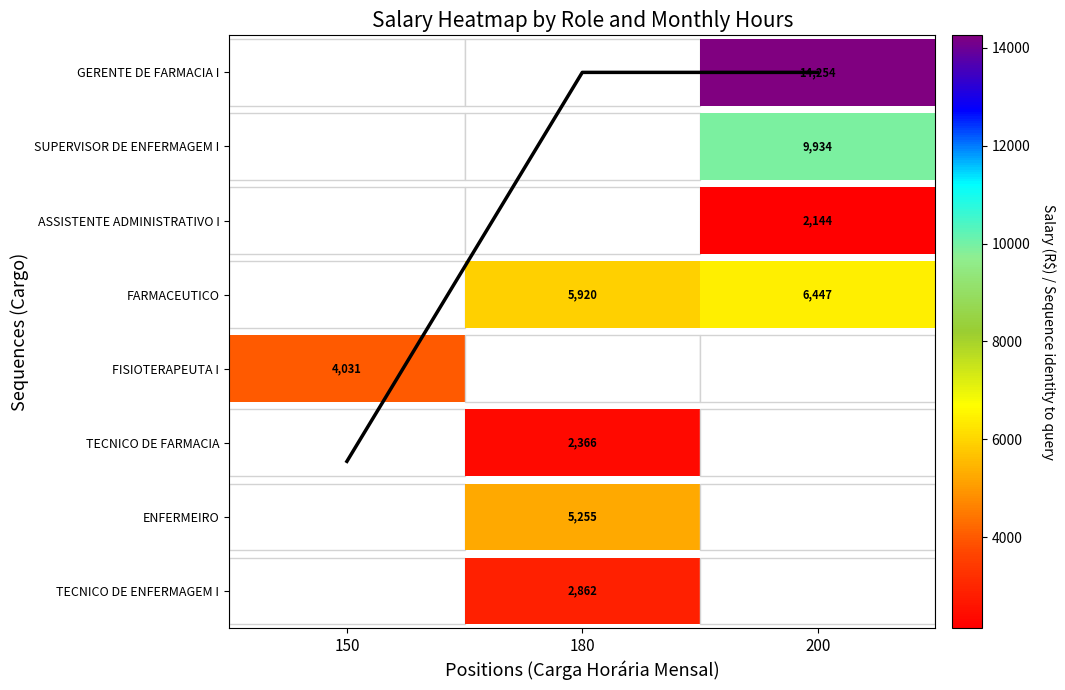

Reading left to right, what are all the values shown in this chart?

150=1.8	180=7.0	200=7.0